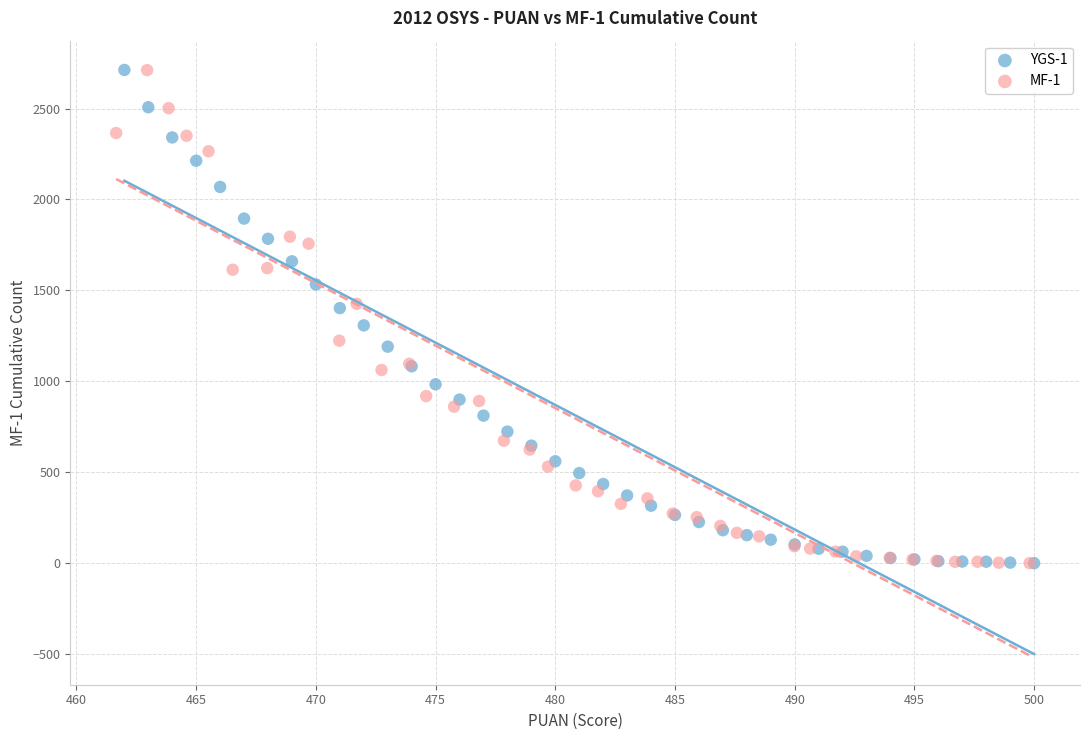

What are all the series names shown in the legend?

YGS-1, MF-1